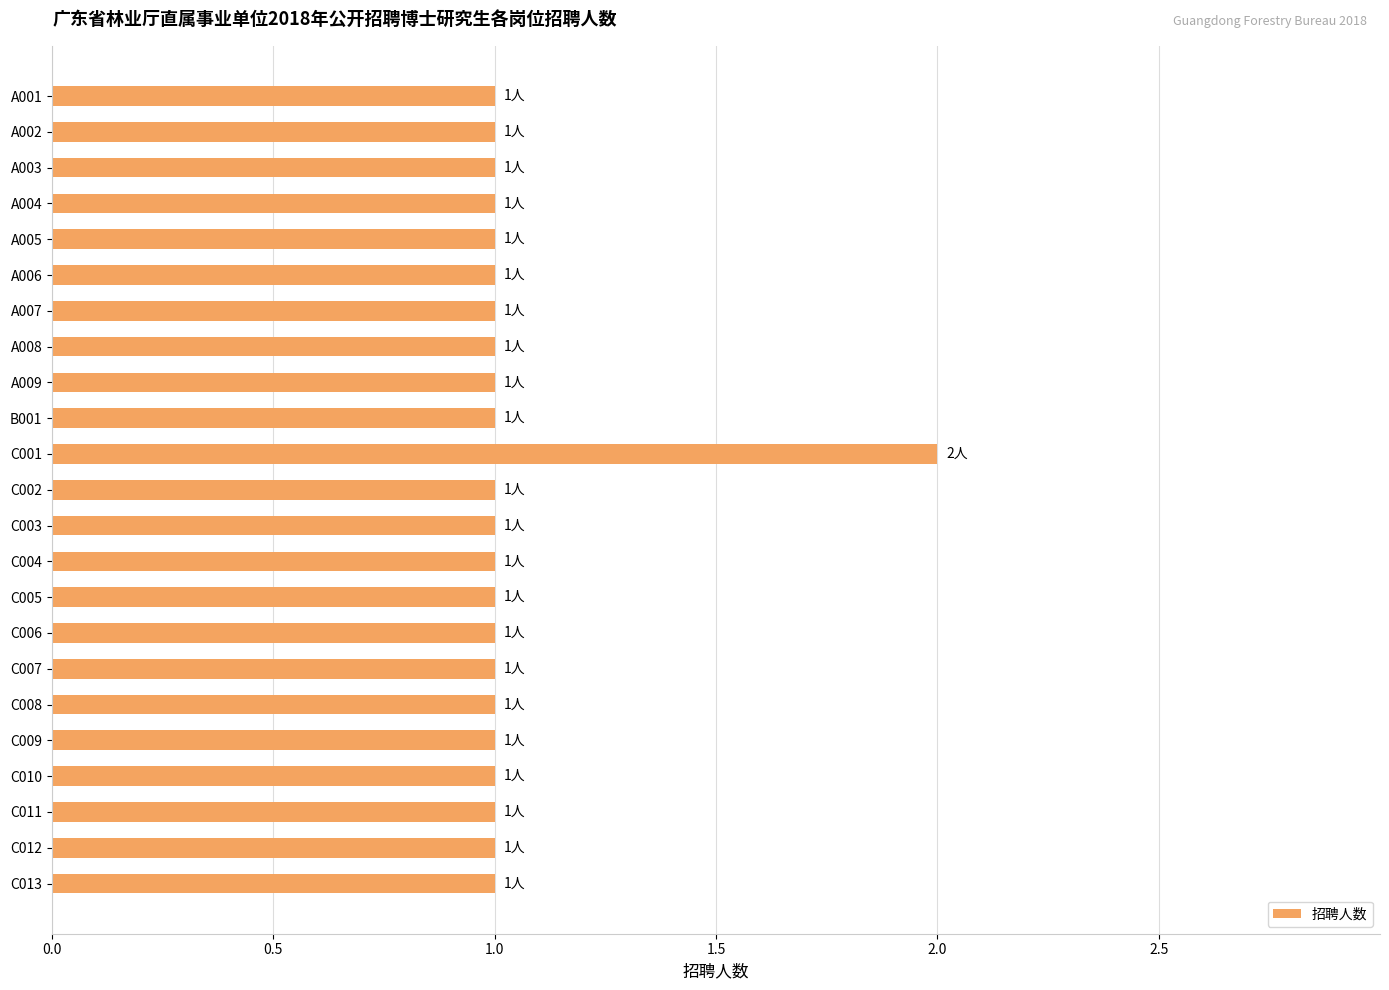

How many values are between 1 and 2?

23